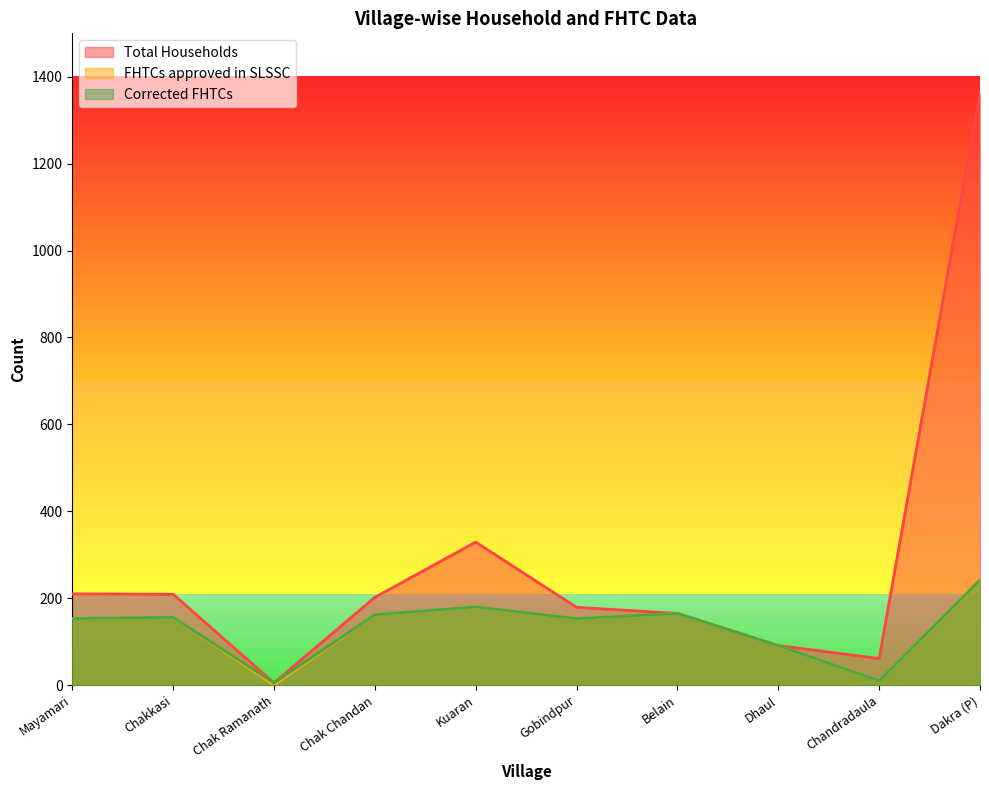

The value of Corrected FHTCs at Chakkasi is 86. True or false?

False